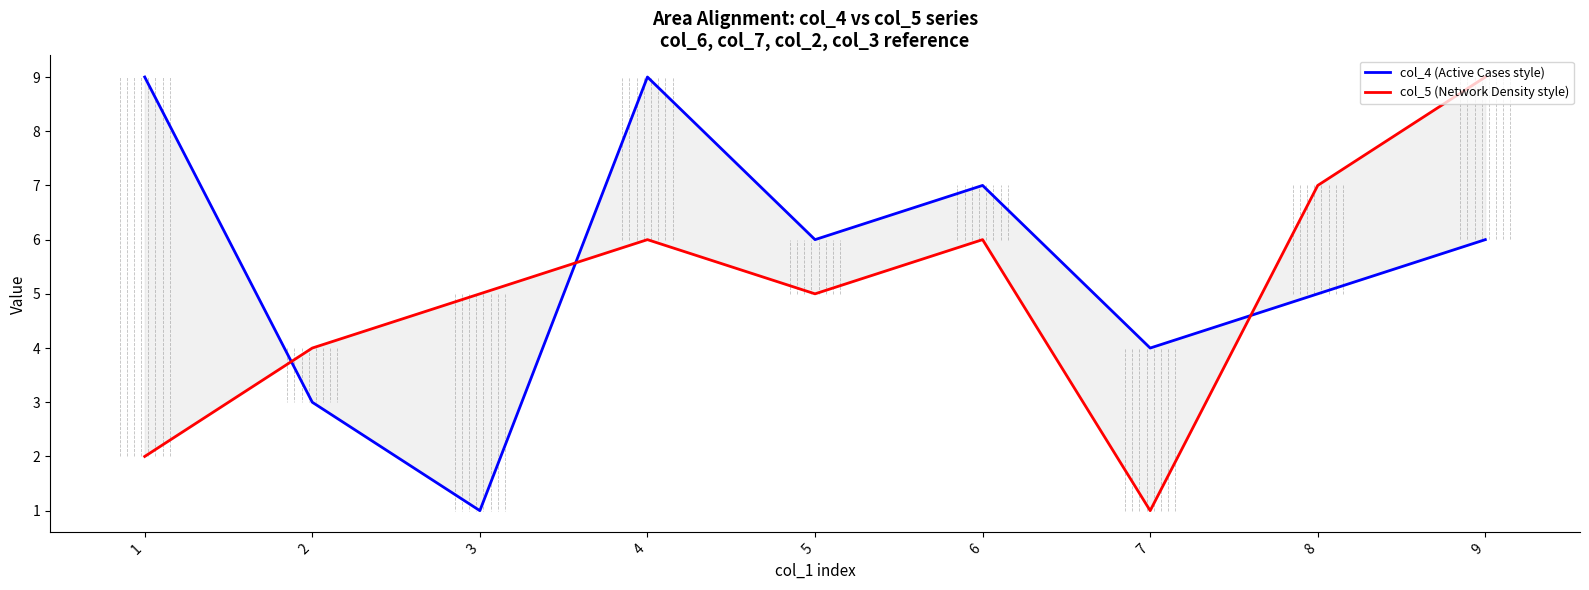

Which series has the widest spread of values?

col_4 (Active Cases style)